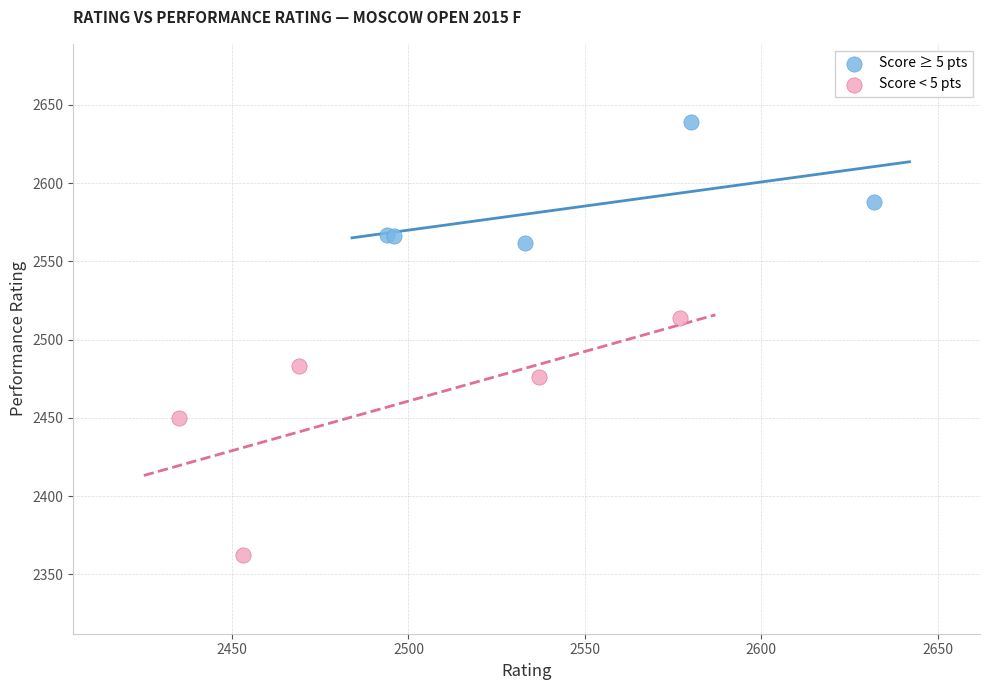

Which series has the widest spread of Y values?

Score < 5 pts